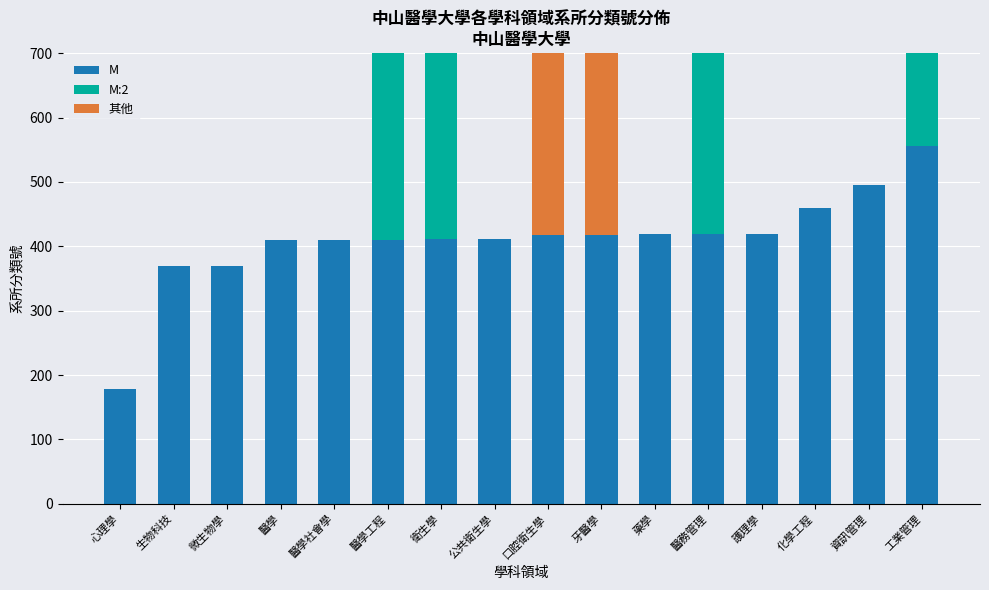

What are all the series names shown in the legend?

M, M:2, 其他